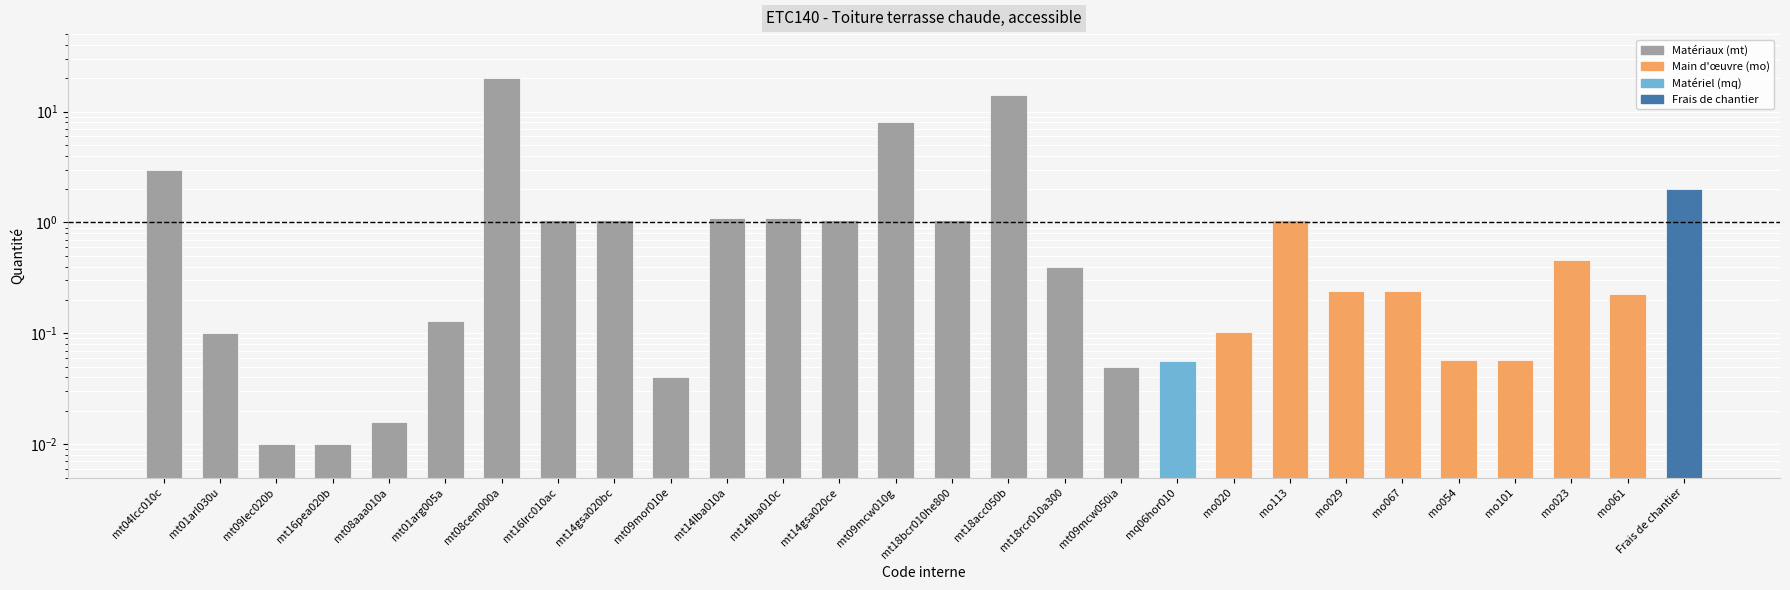

At which category does the chart reach its peak across all series?

mt08cem000a